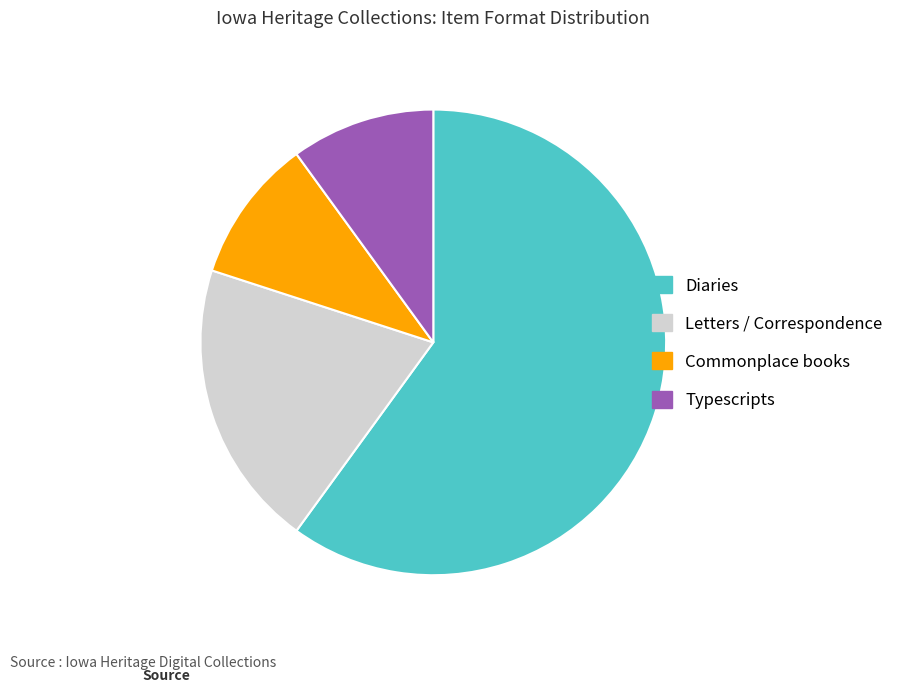

Which category has the biggest portion of the pie?

Diaries